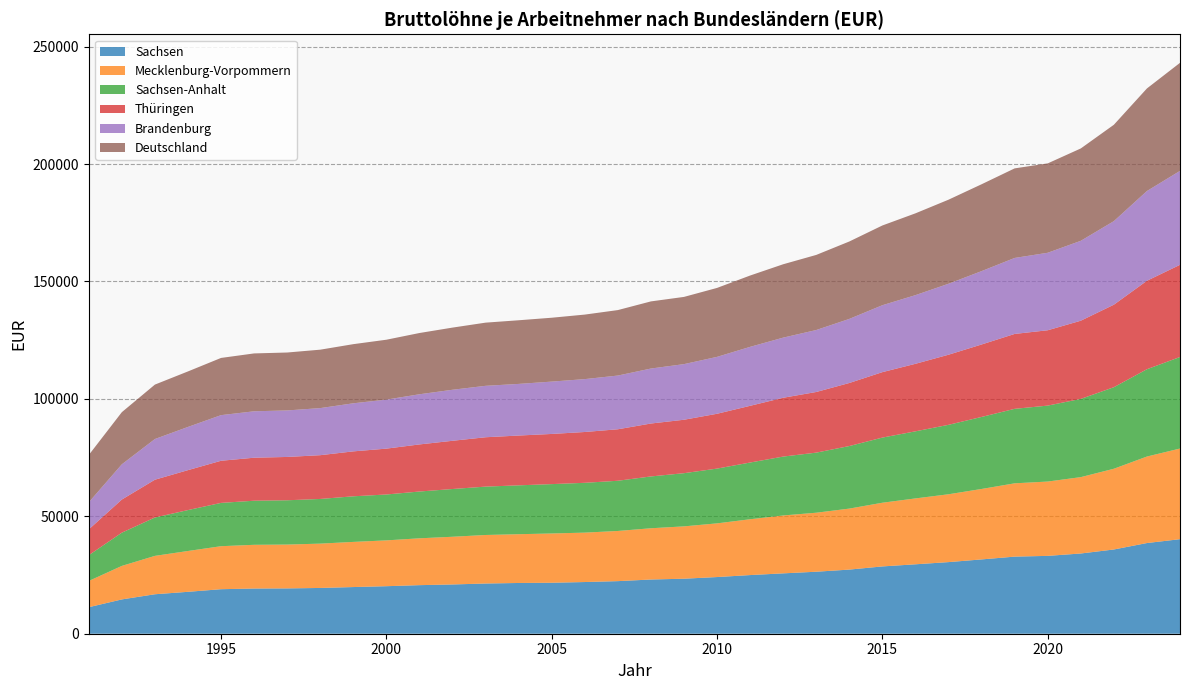

Reading right to left, list all the values displayed in this chart.

Sachsen: 2024=40255	2023=38612	2022=35870	2021=34162	2020=33150	2019=32828	2018=31641	2017=30494	2016=29560	2015=28655	2014=27307	2013=26401	2012=25702	2011=24975	2010=24132	2009=23426	2008=23084	2007=22390	2006=22010	2005=21703	2004=21608	2003=21379	2002=20975	2001=20682	2000=20237	1999=19872	1998=19490	1997=19298	1996=19245	1995=18955	1994=17845	1993=16806	1992=14610	1991=11293
Mecklenburg-Vorpommern: 2024=38599	2023=36830	2022=34375	2021=32514	2020=31644	2019=31212	2018=29995	2017=28884	2016=28052	2015=27119	2014=25971	2013=25121	2012=24651	2011=23767	2010=22857	2009=22285	2008=21822	2007=21361	2006=21036	2005=20980	2004=20766	2003=20662	2002=20313	2001=19945	2000=19510	1999=19224	1998=18873	1997=18666	1996=18614	1995=18312	1994=17382	1993=16343	1992=14267	1991=11169
Sachsen-Anhalt: 2024=38975	2023=37178	2022=34715	2021=33307	2020=32337	2019=31715	2018=30670	2017=29568	2016=28566	2015=27738	2014=26635	2013=25587	2012=25075	2011=24151	2010=23323	2009=22647	2008=22062	2007=21379	2006=21212	2005=21020	2004=20809	2003=20595	2002=20328	2001=19922	2000=19537	1999=19415	1998=19020	1997=18858	1996=18772	1995=18438	1994=17425	1993=16340	1992=14151	1991=10978
Thüringen: 2024=39243	2023=37665	2022=35135	2021=33292	2020=32081	2019=31893	2018=30850	2017=29851	2016=28751	2015=27867	2014=26846	2013=25818	2012=25045	2011=24148	2010=23342	2009=22750	2008=22536	2007=21923	2006=21637	2005=21359	2004=21201	2003=21019	2002=20534	2001=20050	2000=19525	1999=19132	1998=18636	1997=18446	1996=18312	1995=17940	1994=17001	1993=16091	1992=14105	1991=10986
Brandenburg: 2024=39999	2023=38212	2022=35582	2021=34026	2020=32997	2019=32356	2018=31244	2017=30221	2016=29240	2015=28499	2014=27290	2013=26387	2012=25600	2011=25108	2010=24229	2009=23685	2008=23410	2007=22875	2006=22517	2005=22290	2004=21984	2003=21898	2002=21727	2001=21360	2000=20875	1999=20470	1998=20048	1997=19807	1996=19768	1995=19426	1994=18399	1993=17323	1992=15008	1991=11530
Deutschland: 2024=46008	2023=43676	2022=41032	2021=39325	2020=38054	2019=38136	2018=36979	2017=35789	2016=34828	2015=33950	2014=32960	2013=31976	2012=31243	2011=30365	2010=29358	2009=28619	2008=28584	2007=27876	2006=27473	2005=27194	2004=27099	2003=26901	2002=26468	2001=26079	2000=25497	1999=25180	1998=24876	1997=24662	1996=24640	1995=24356	1994=23632	1993=23174	1992=22195	1991=20131